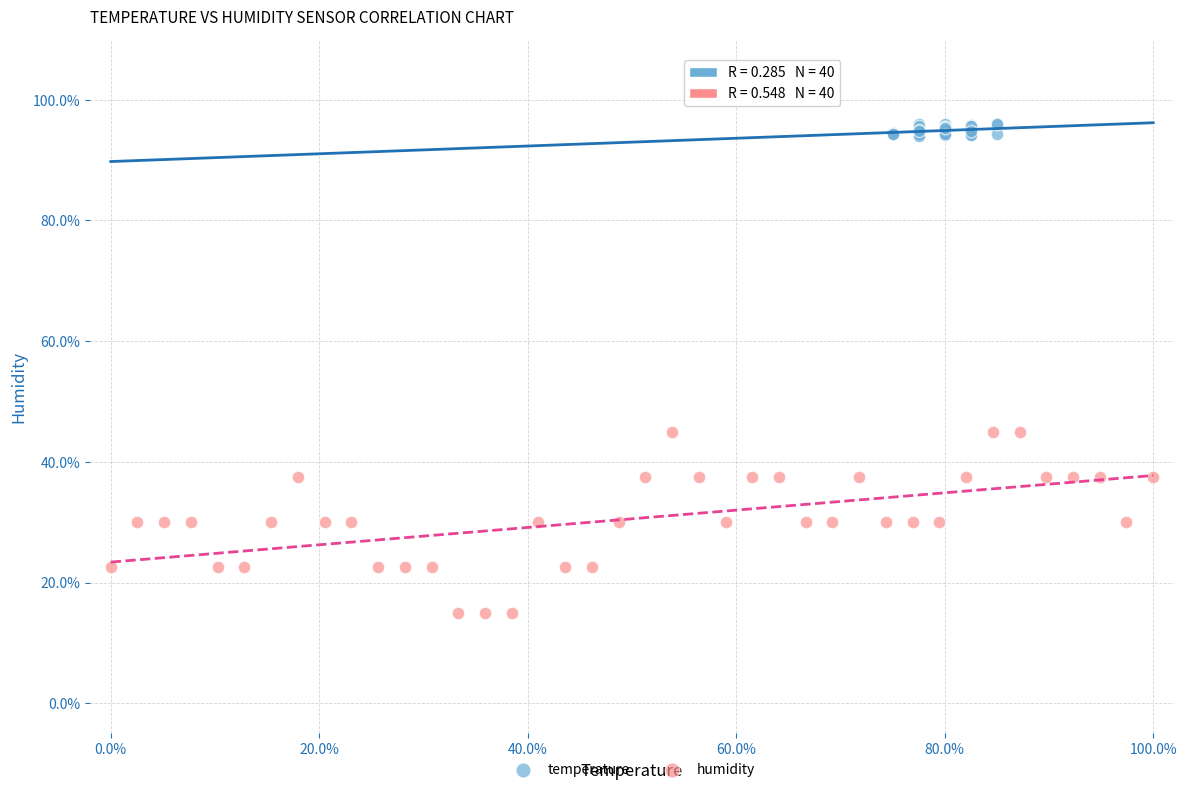

Which series reaches the minimum Y coordinate?

humidity